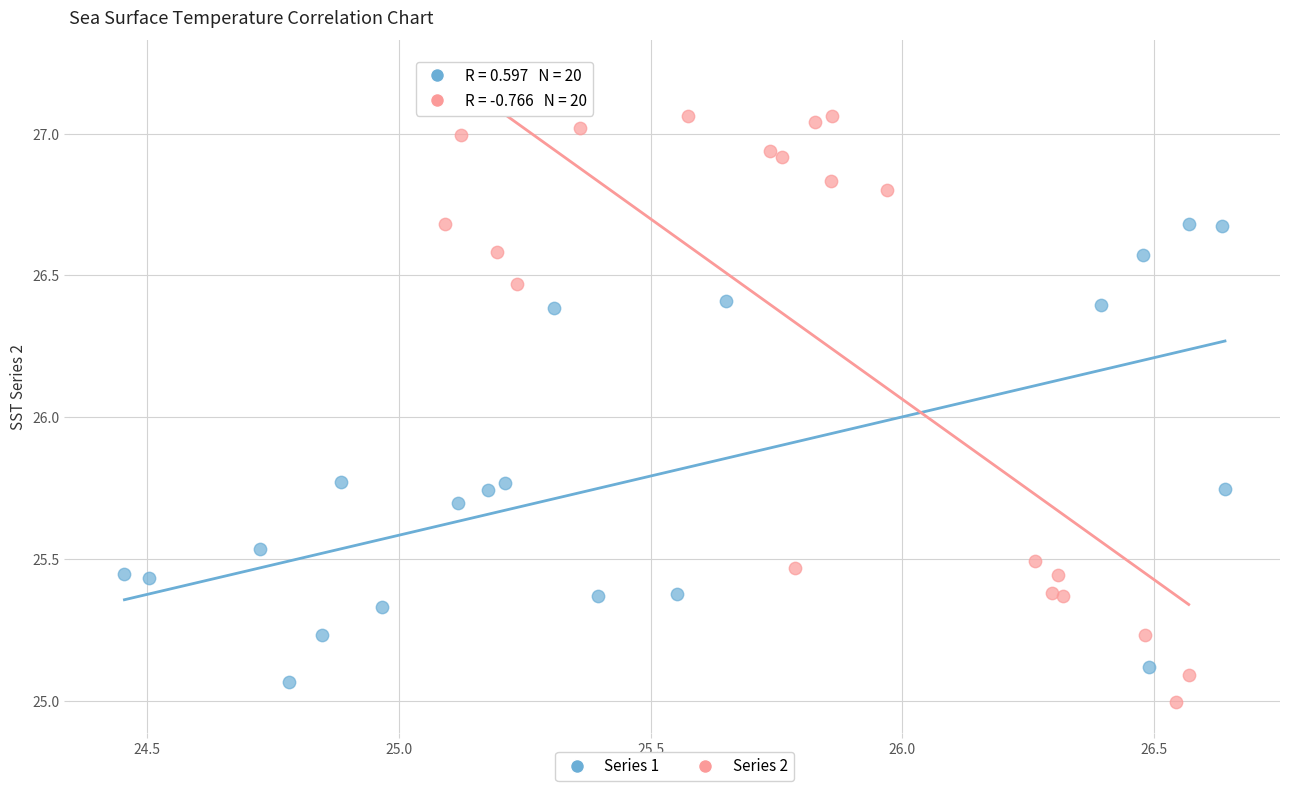

Which series reaches the maximum Y coordinate?

Series 2